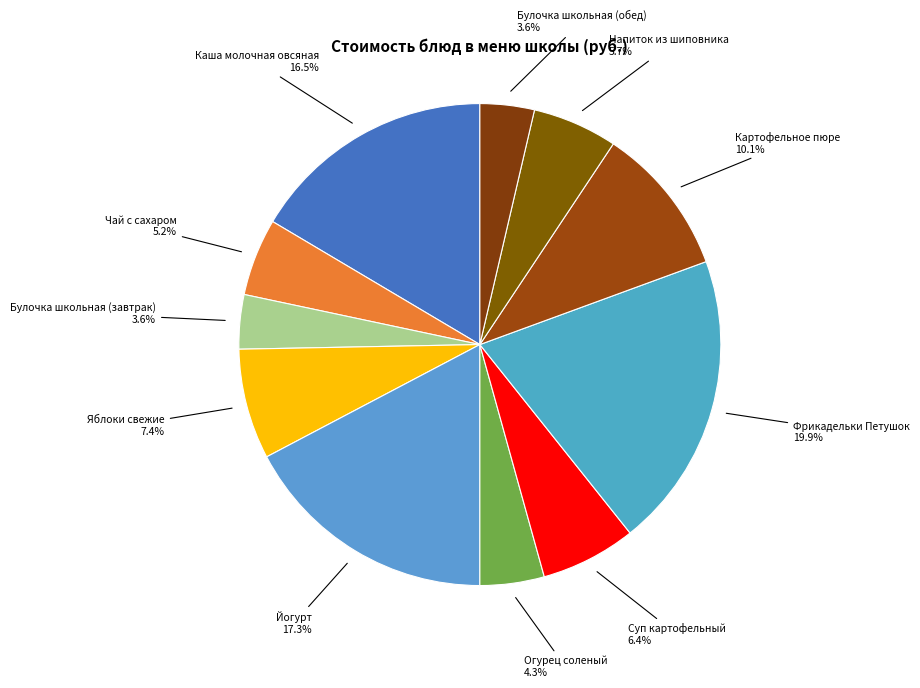

Which category has the biggest portion of the pie?

Фрикадельки Петушок